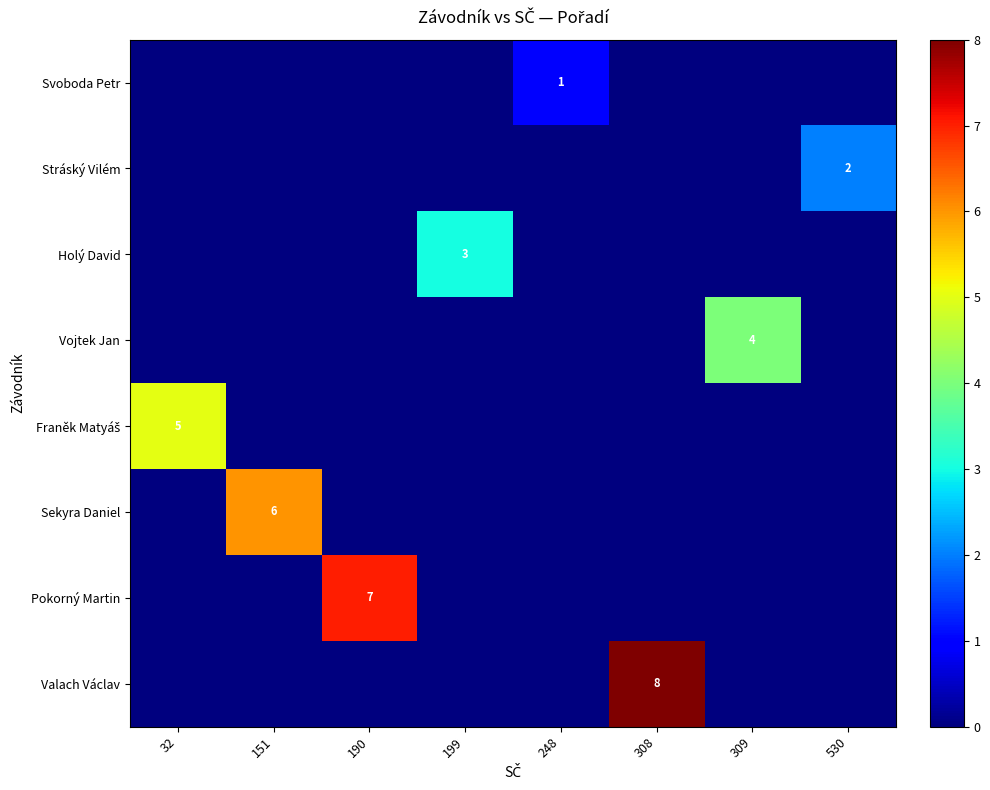

At how many categories does at least one series exceed 6?

2